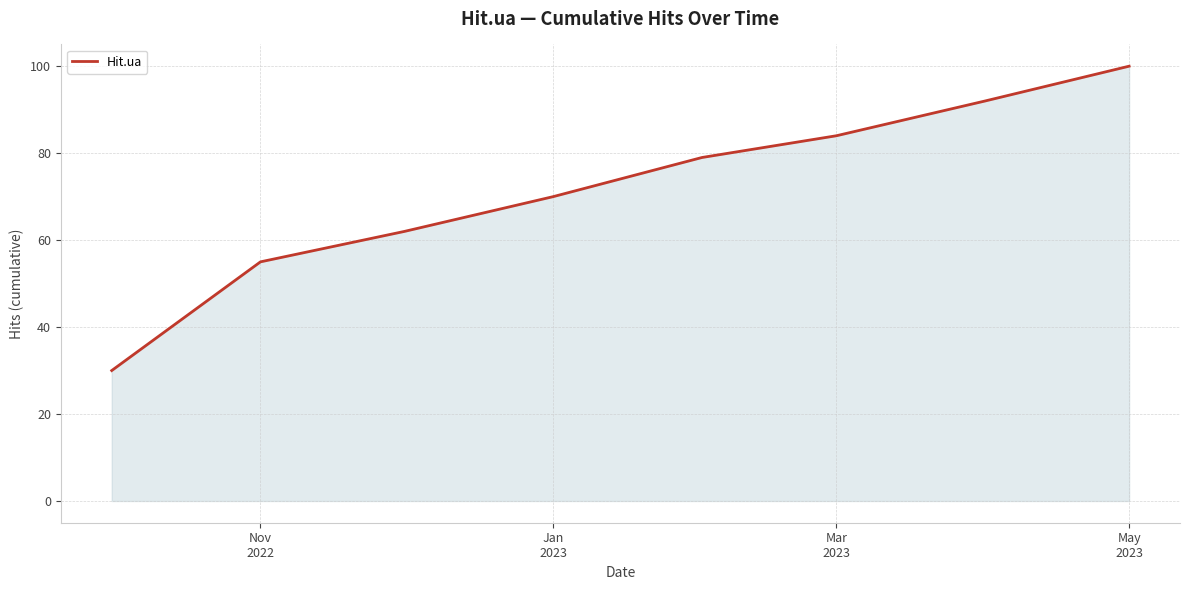

True or false: the data has more than 1 interior local peaks.

False